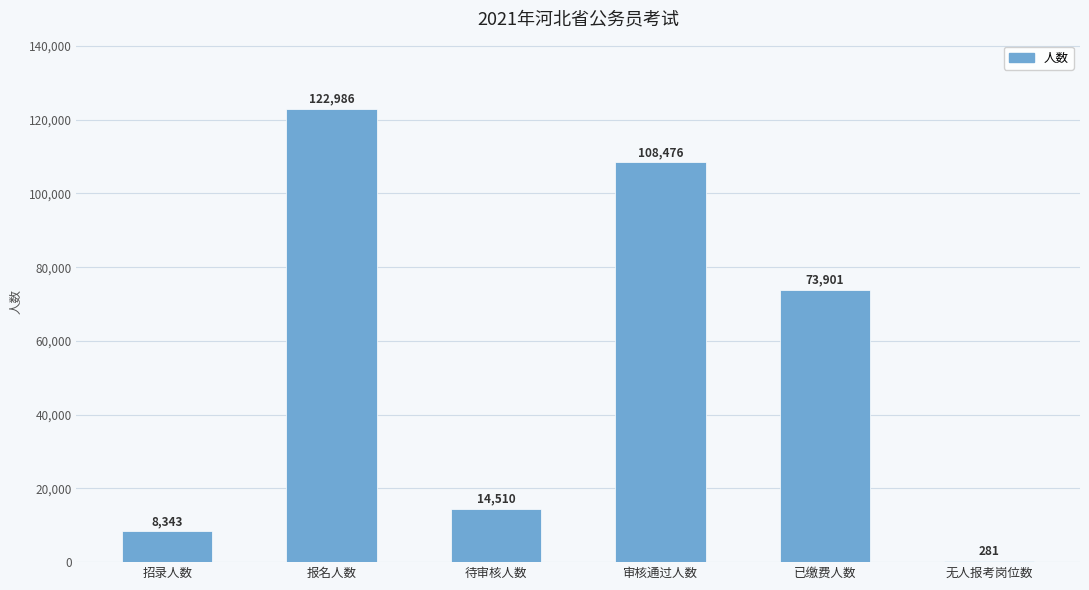

Reading left to right, list all the values displayed in this chart.

招录人数=8343	报名人数=122986	待审核人数=14510	审核通过人数=108476	已缴费人数=73901	无人报考岗位数=281